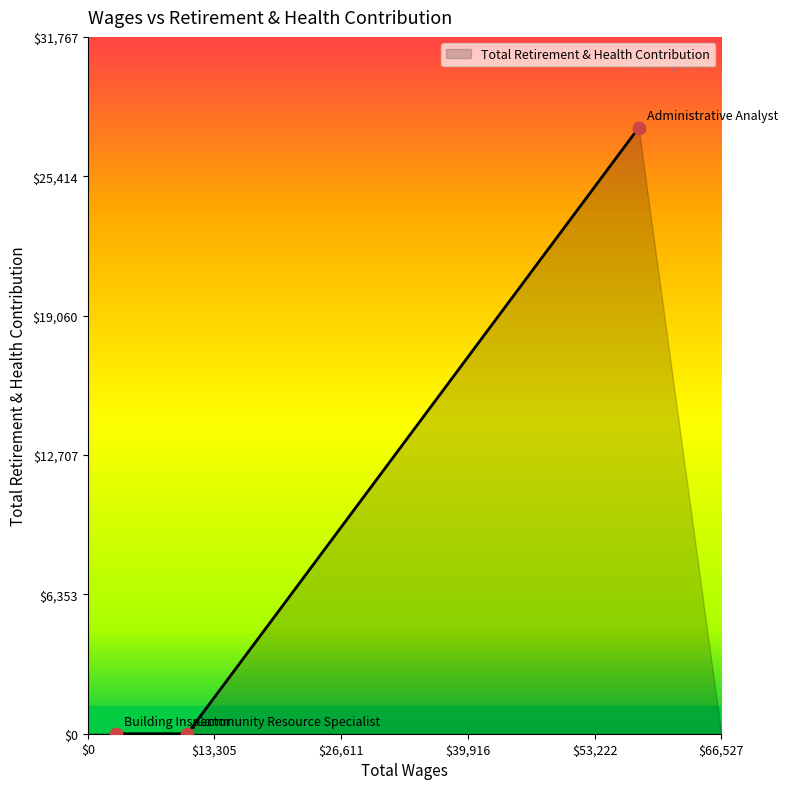

What is the difference between the maximum and second lowest values?

27624